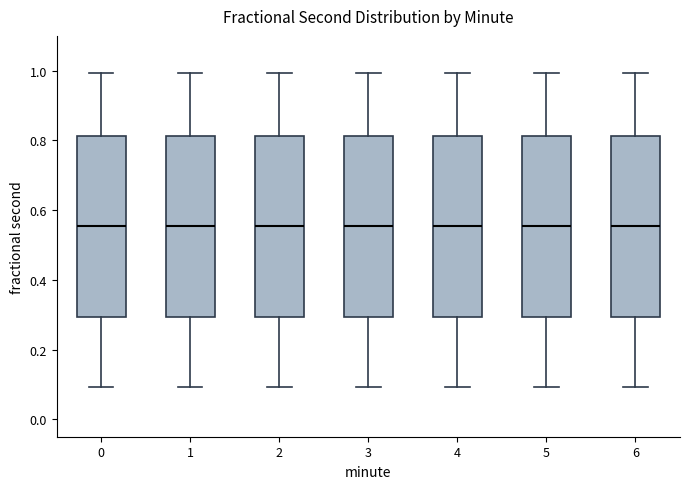

Where is the upper edge of the box at x = 2 on the y-axis? The values are not printed on the chart, so give them approximately, as read against the axis.

0.82